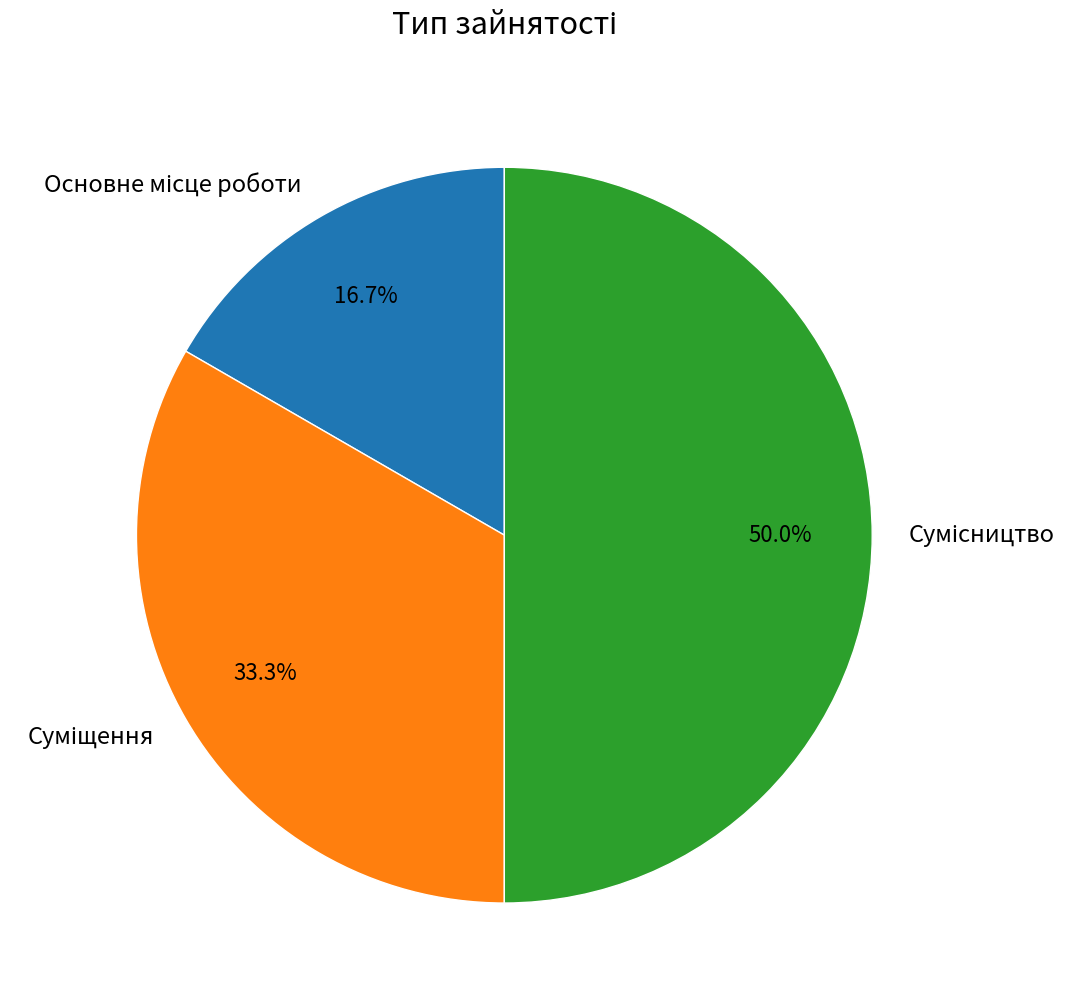

How many segments does this pie chart have?

3